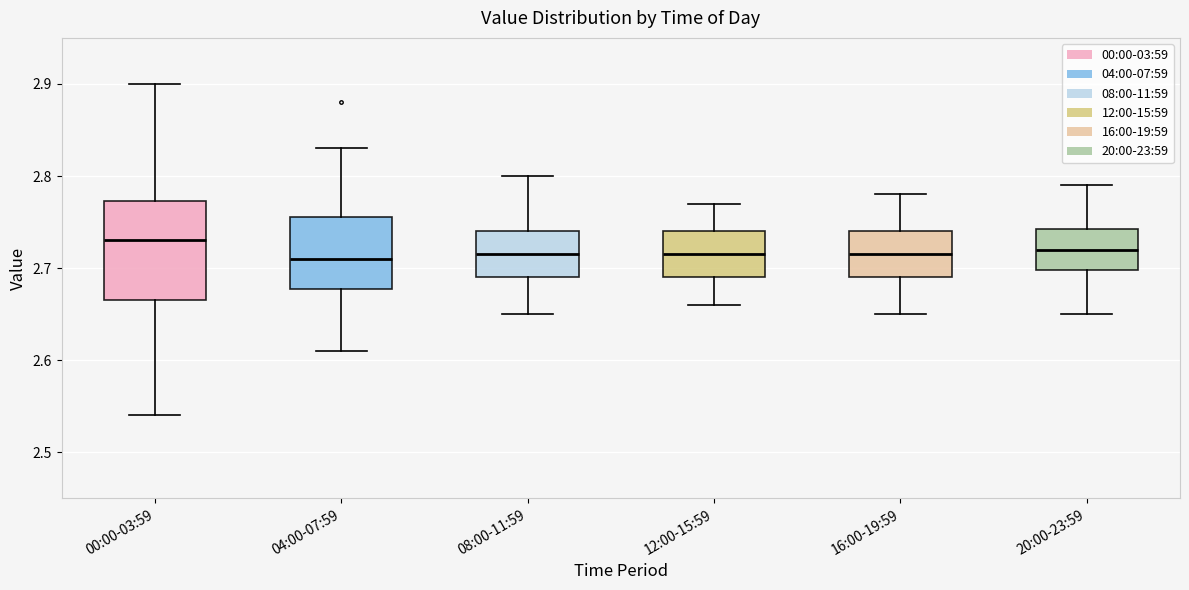

Which box is the tallest, from its lower edge to its upper edge?

00:00-03:59